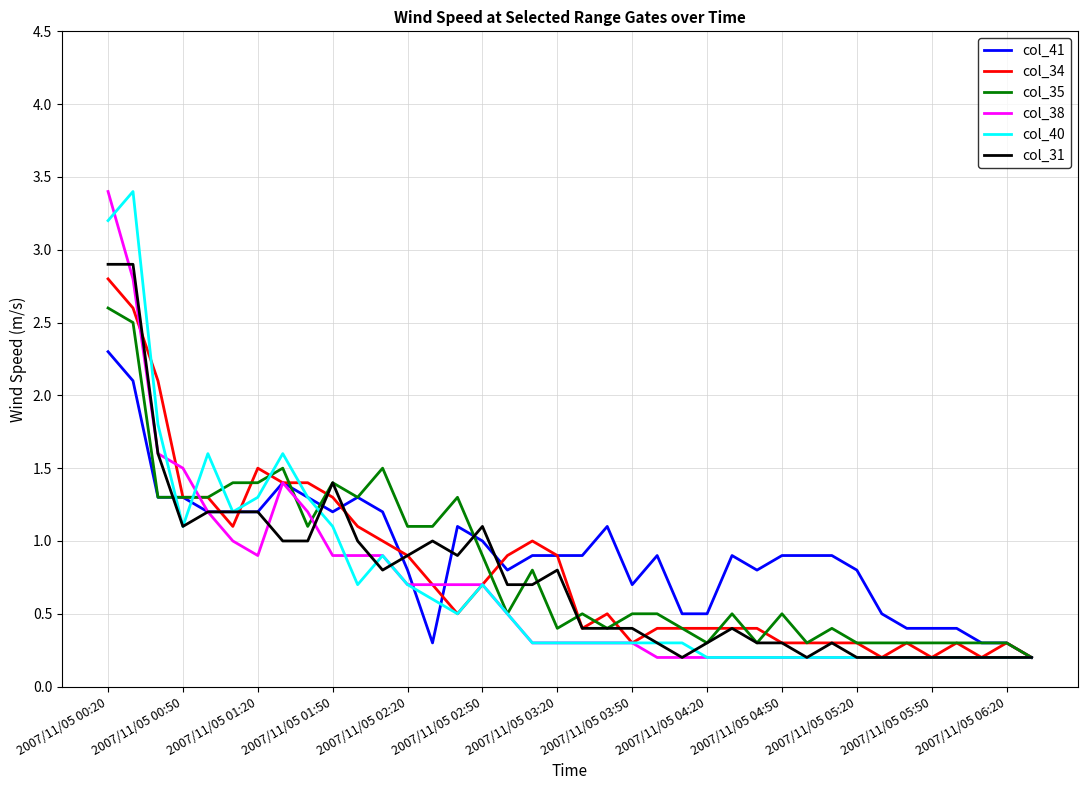

At which category is the sum across all series the highest?

2007/11/05 00:20